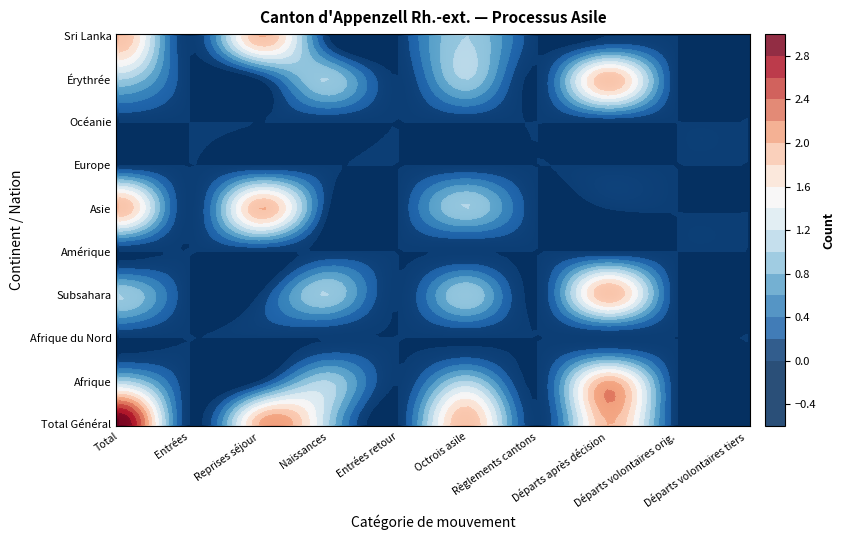

Rank the series at 0 from lowest to highest value.

Afrique du Nord, Amérique, Europe, Océanie, Afrique, Subsahara, Érythrée, Asie, Sri Lanka, Total Général